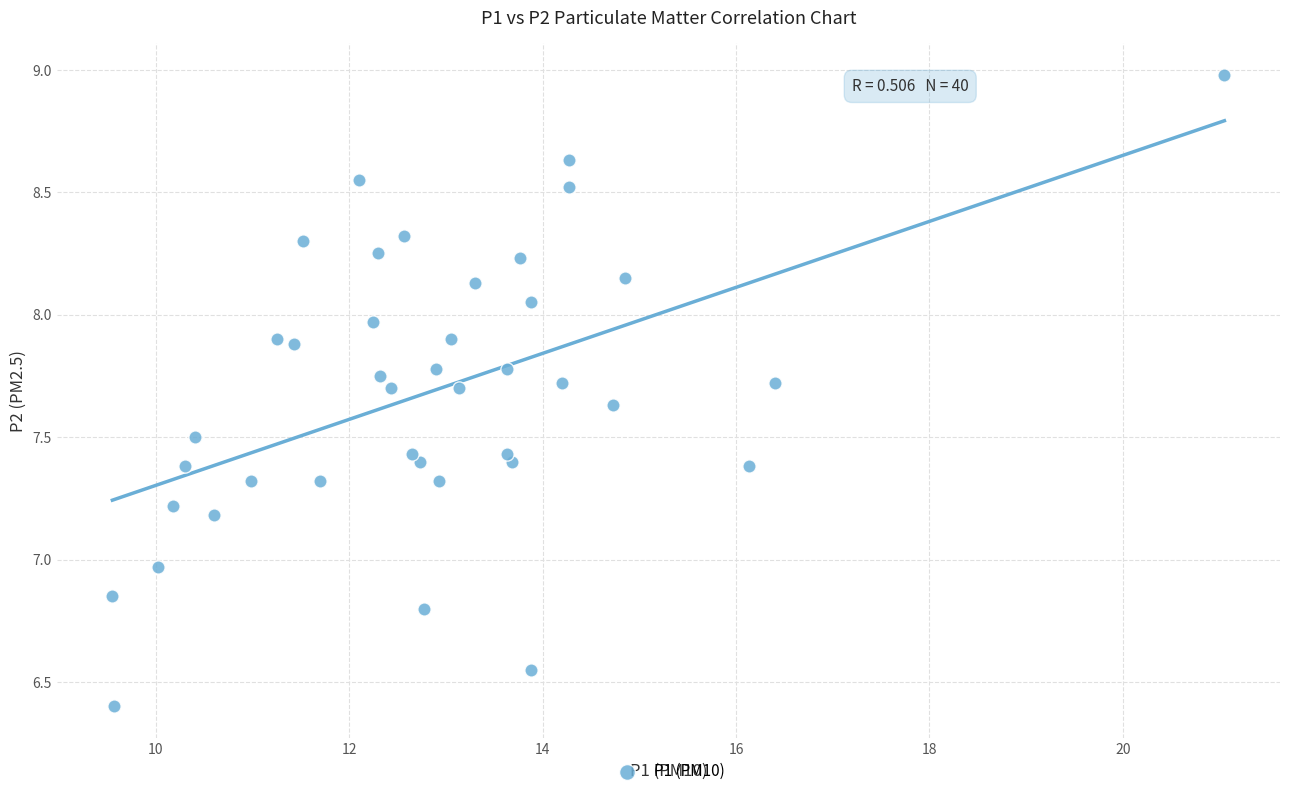

What is the range of Y values (max minus min)?

2.6